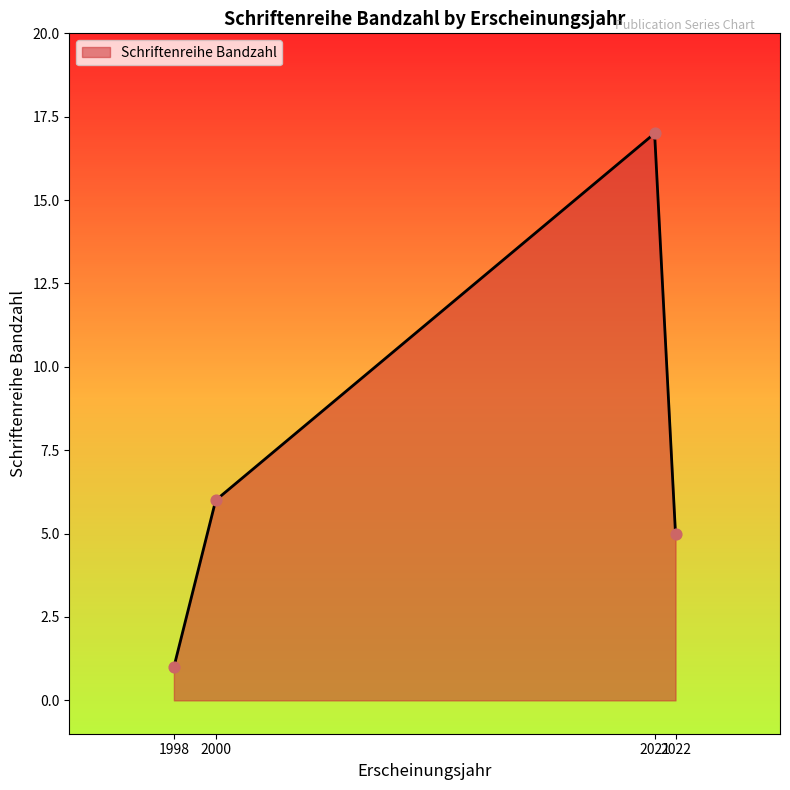

Which has a higher value, 2022 or 1998?

2022